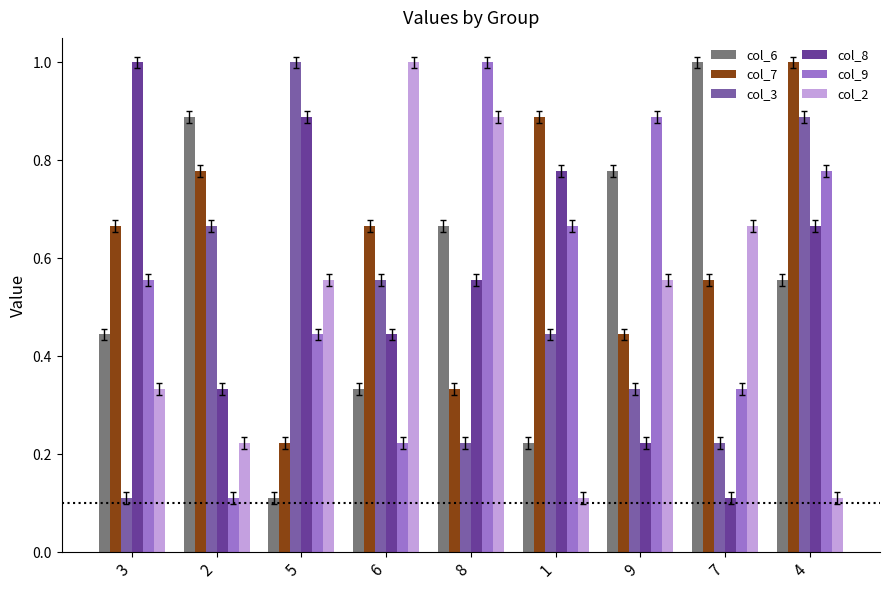

At which label is col_9 closest to 0?

2